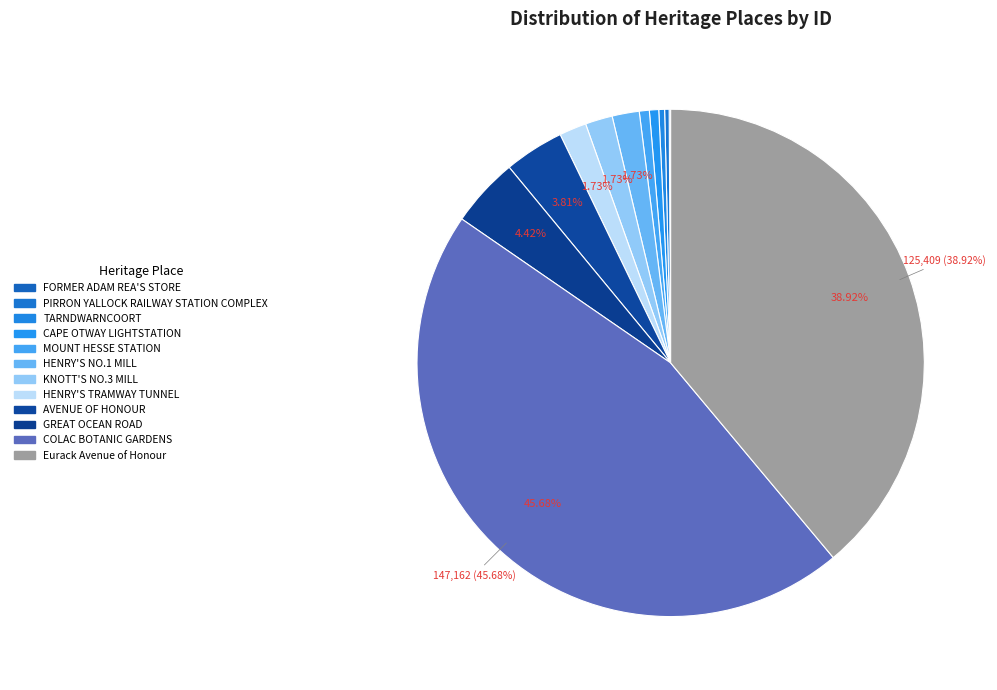

What is the smallest slice in the pie chart?

FORMER ADAM REA'S STORE